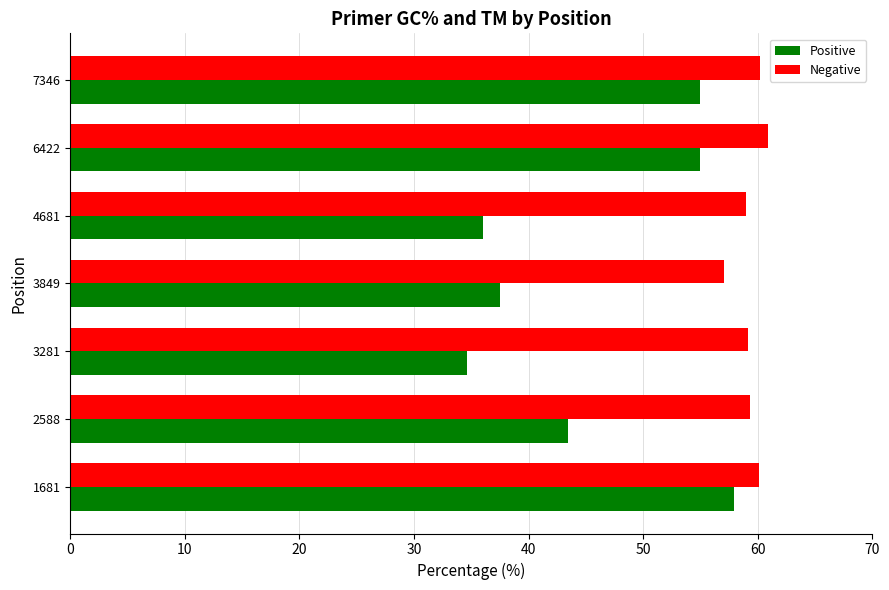

What is the highest value of the Negative series?

60.9